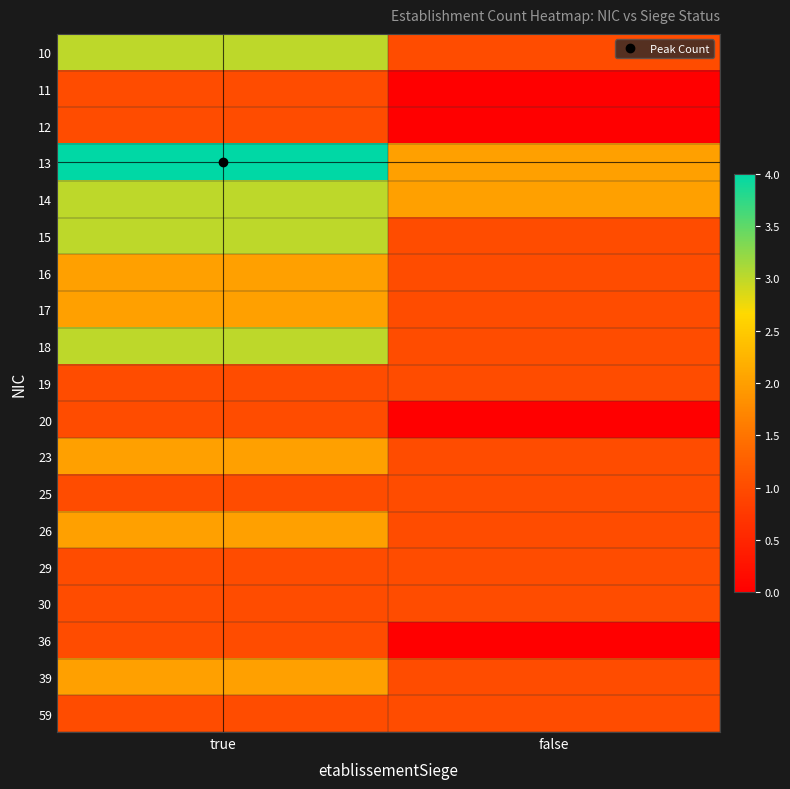

Reading left to right, extract all data points from this chart.

10: true=3	false=1
11: true=1	false=0
12: true=1	false=0
13: true=4	false=2
14: true=3	false=2
15: true=3	false=1
16: true=2	false=1
17: true=2	false=1
18: true=3	false=1
19: true=1	false=1
20: true=1	false=0
23: true=2	false=1
25: true=1	false=1
26: true=2	false=1
29: true=1	false=1
30: true=1	false=1
36: true=1	false=0
39: true=2	false=1
59: true=1	false=1